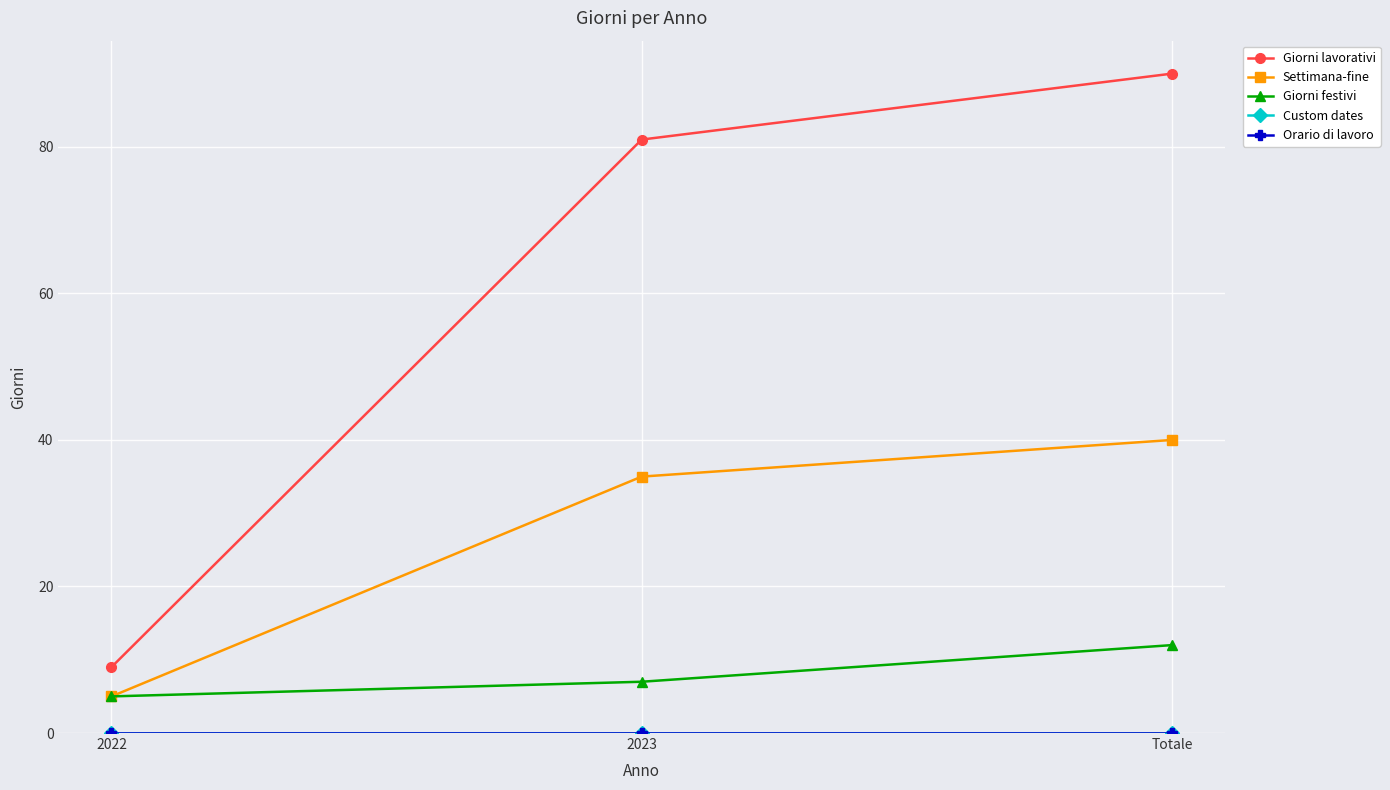

Which series has the largest total across all categories?

Giorni lavorativi